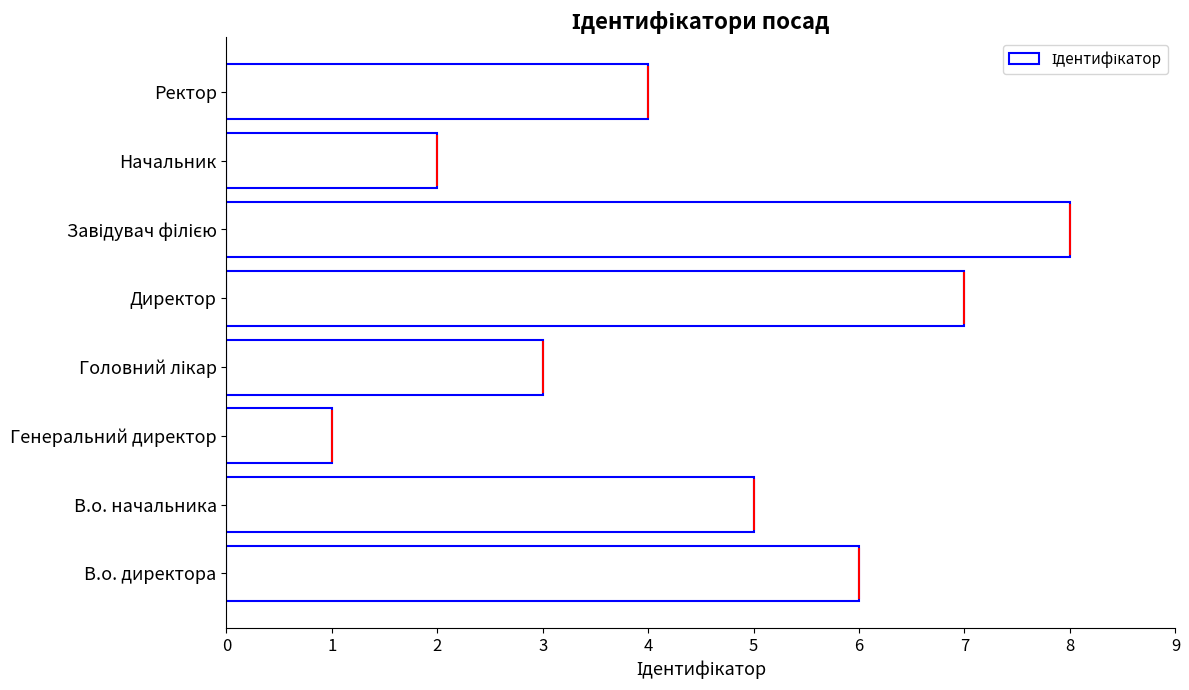

How many bars are there in total?

8